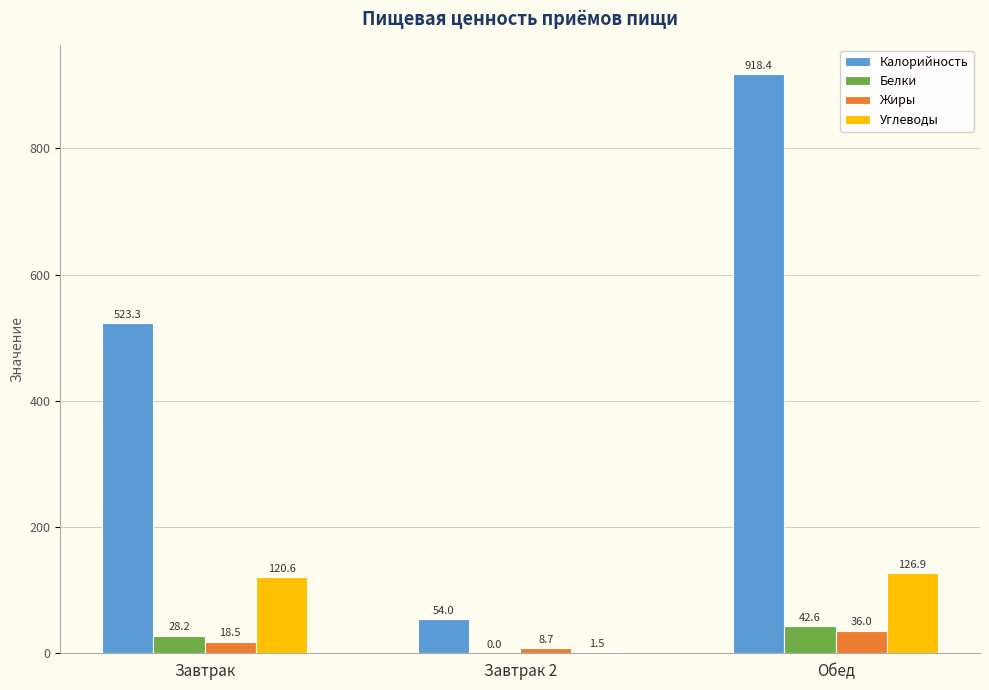

Which series changed the most between Завтрак 2 and Обед?

Калорийность